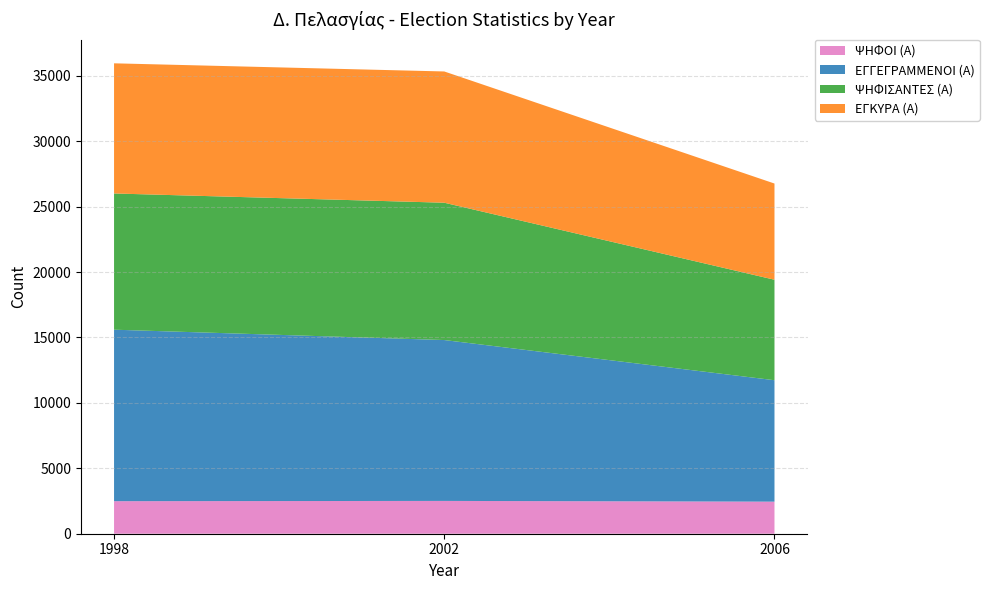

What is the total value across all series at 2002?

35332